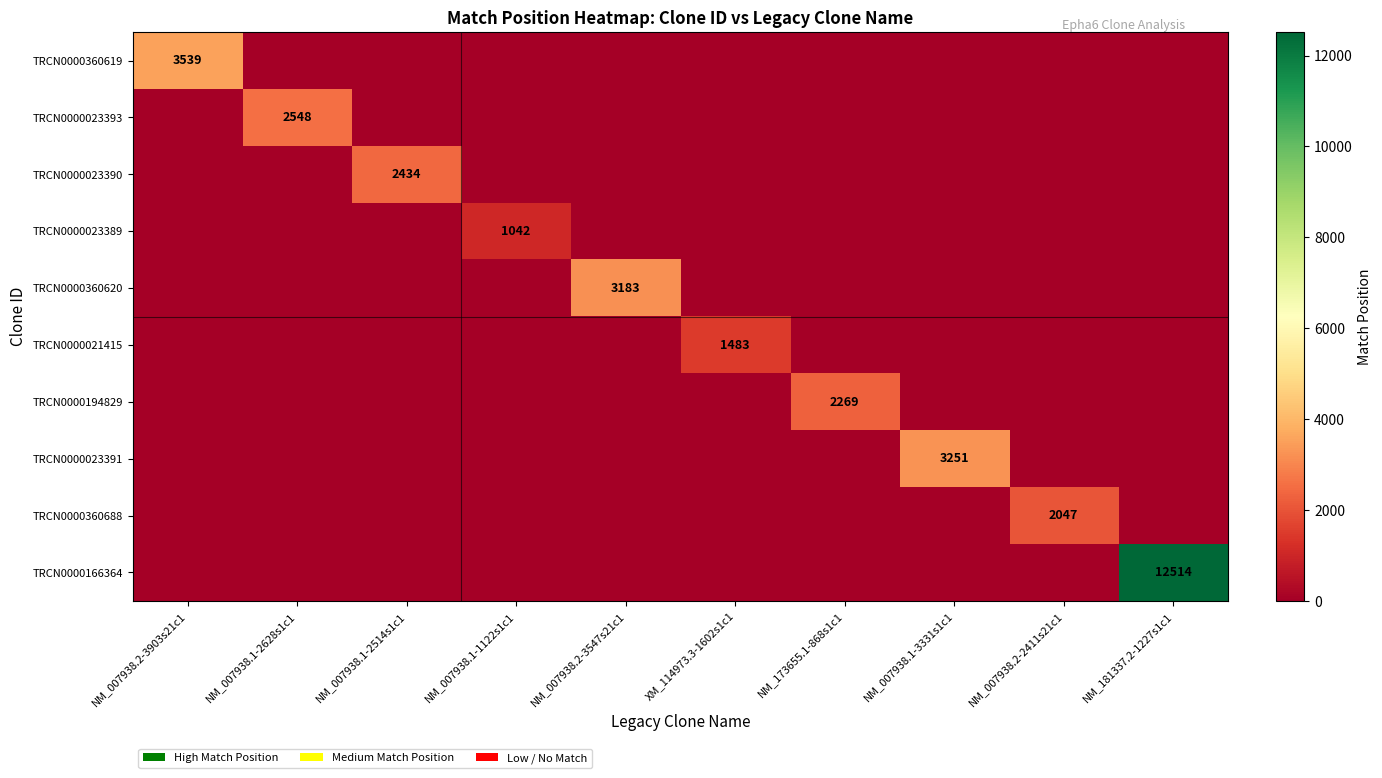

Is it true that TRCN0000023391 equals 0 at XM_114973.3-1602s1c1?

True